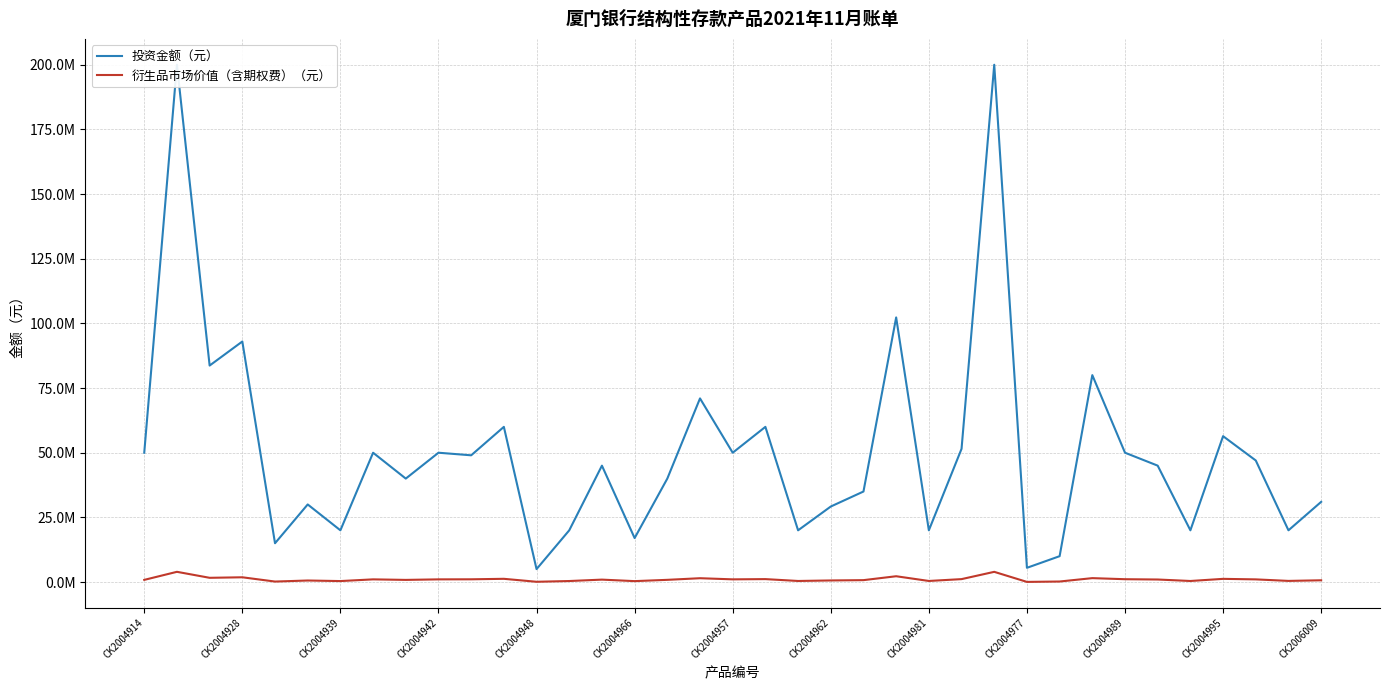

What is the difference between the second highest and minimum values in the 衍生品市场价值（含期权费）（元） series?

3892080.8